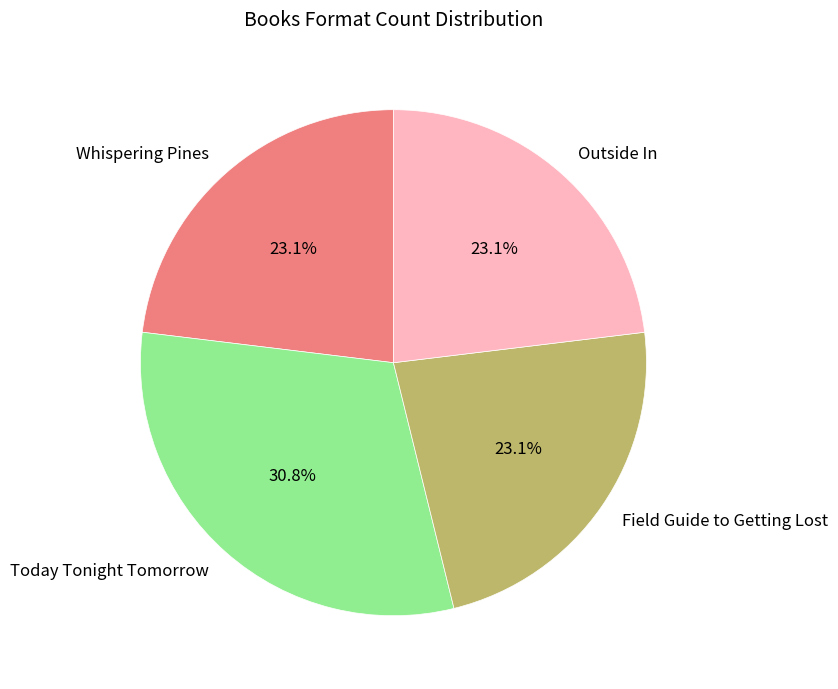

True or false: Outside In accounts for 23% of the total.

True